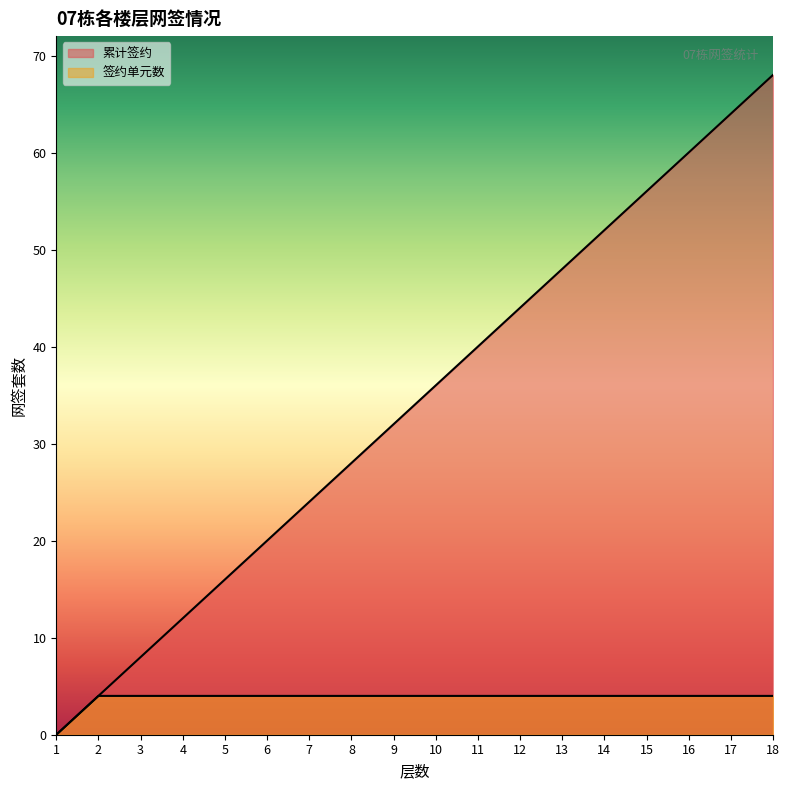

At 7, list the series in order from smallest to largest.

签约单元数, 累计签约